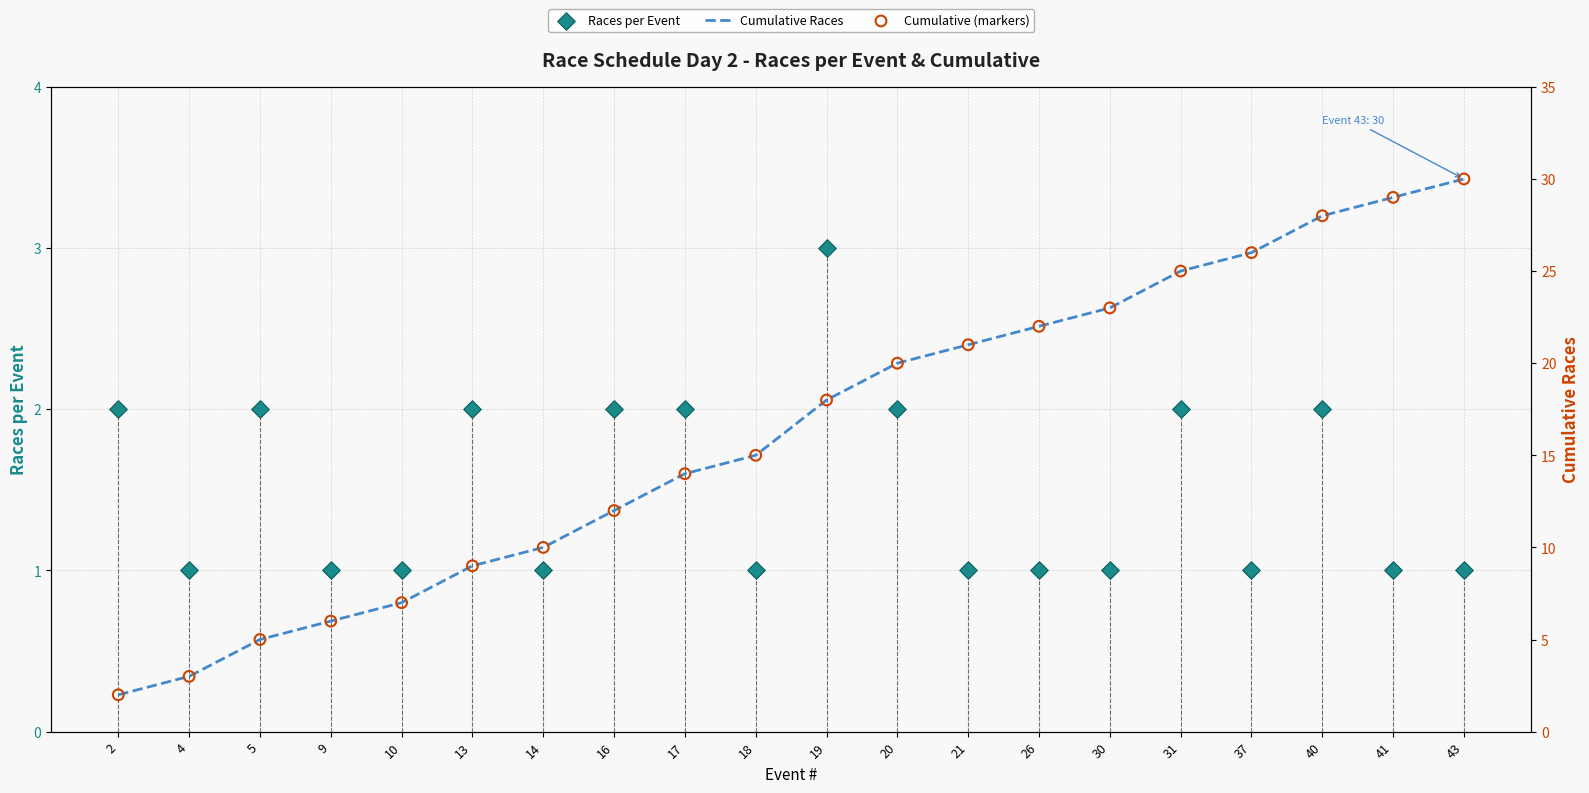

What are all the series names shown in the legend?

Races per Event, Cumulative Races, Cumulative (markers)